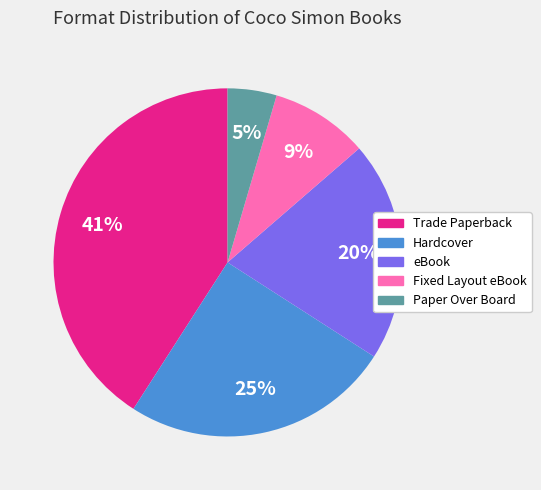

Which category has the smallest portion of the pie?

Paper Over Board